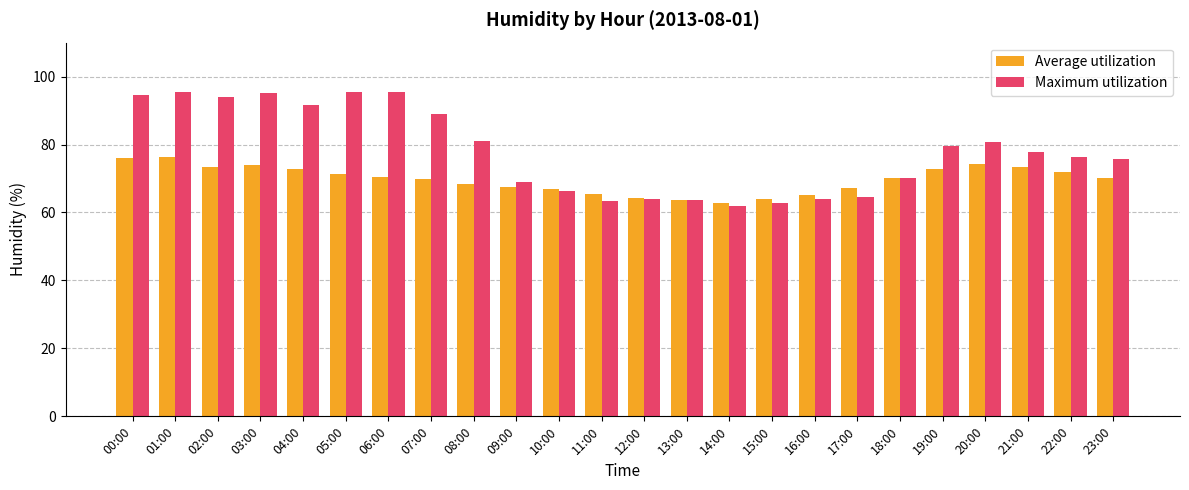

Is it true that Average utilization equals 66.9 at 10:00?

True